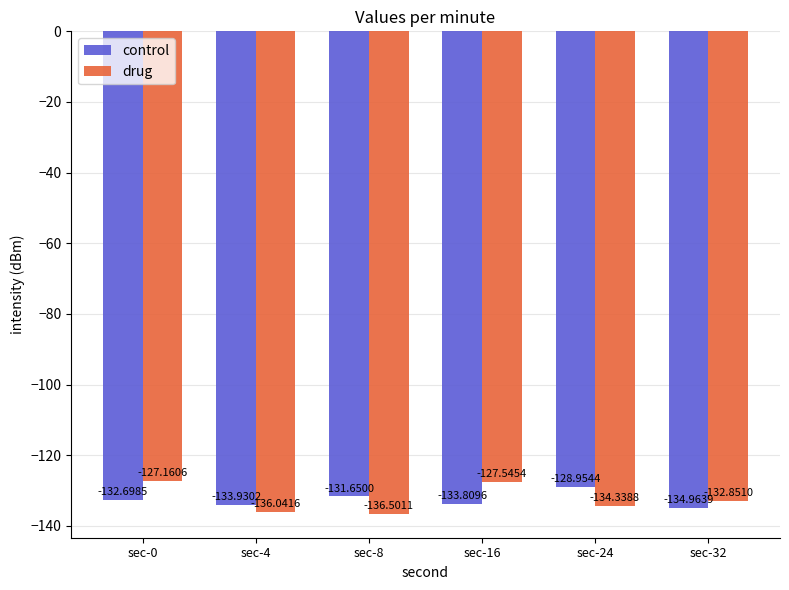

At sec-24, list the series in order from smallest to largest.

drug, control